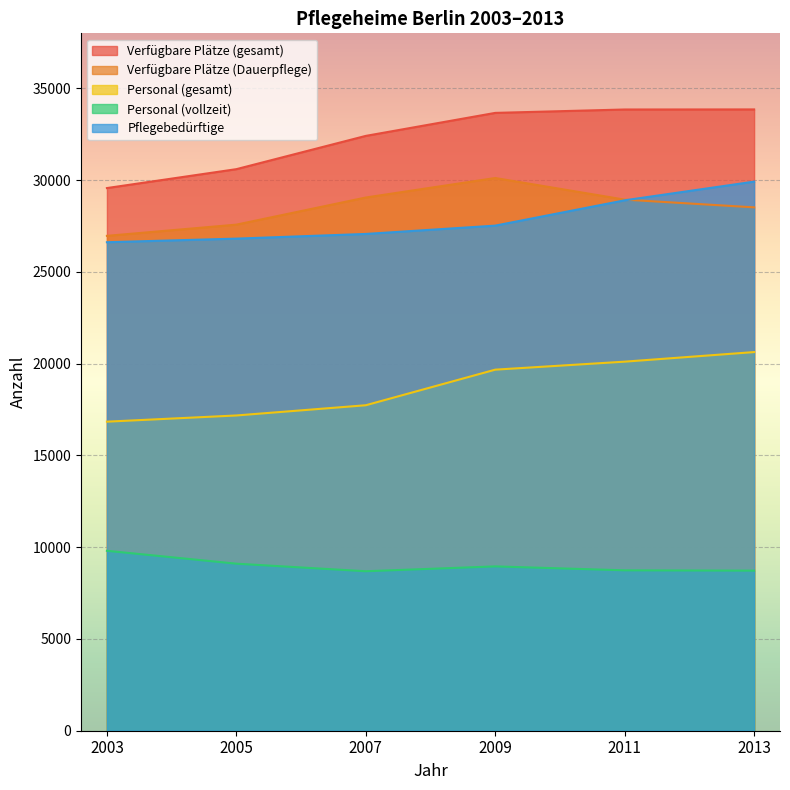

Is it true that Personal (vollzeit) equals 8690 at 2007?

True